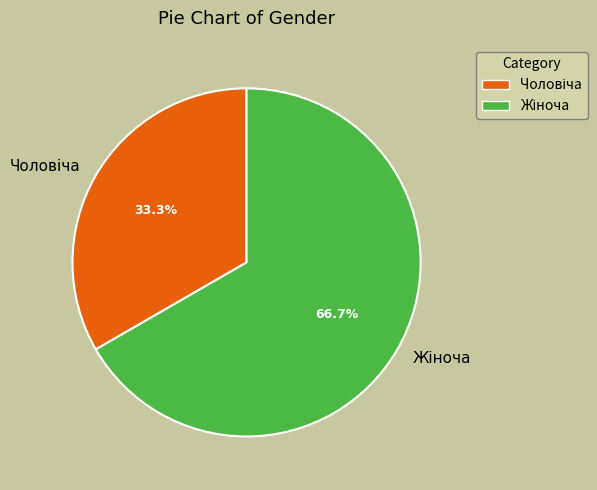

To the nearest percent, what is the average slice percentage?

50%